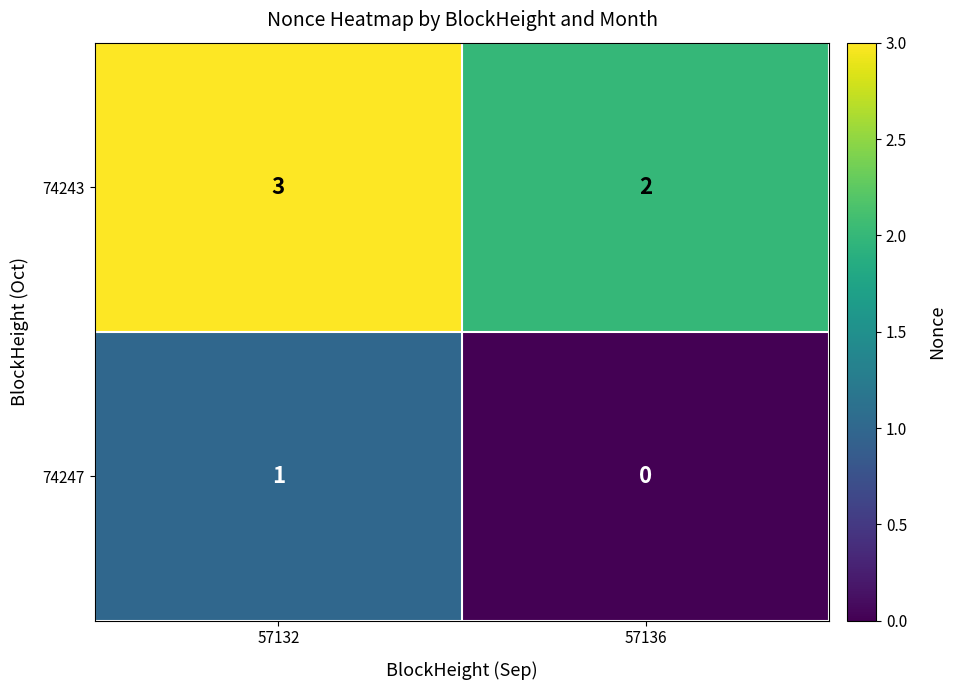

Reading left to right, extract all data points from this chart.

74243: 3	2
74247: 1	0